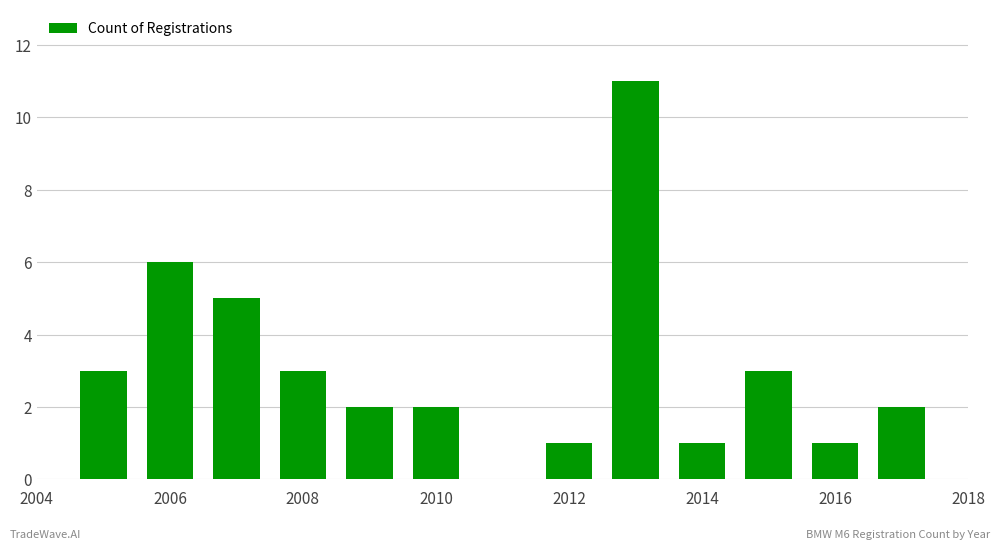

What is the greatest value displayed?

11